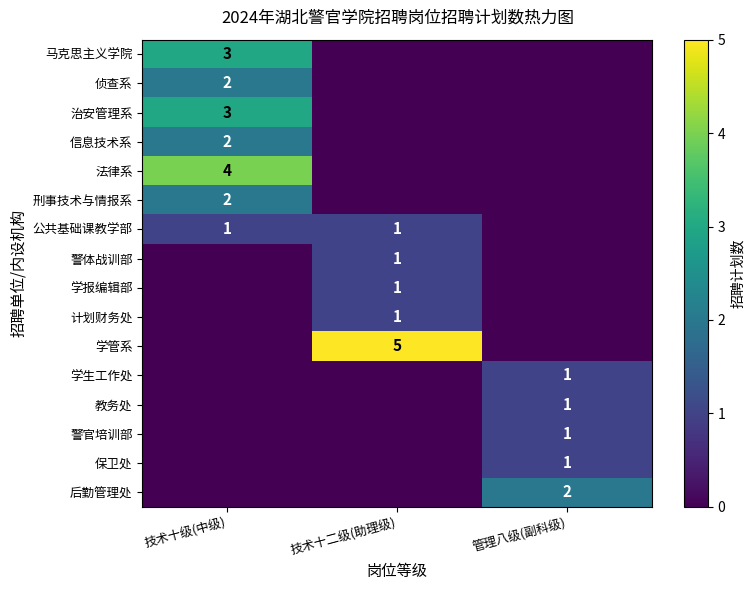

The value of 学管系 at 技术十二级(助理级) is 2. True or false?

False